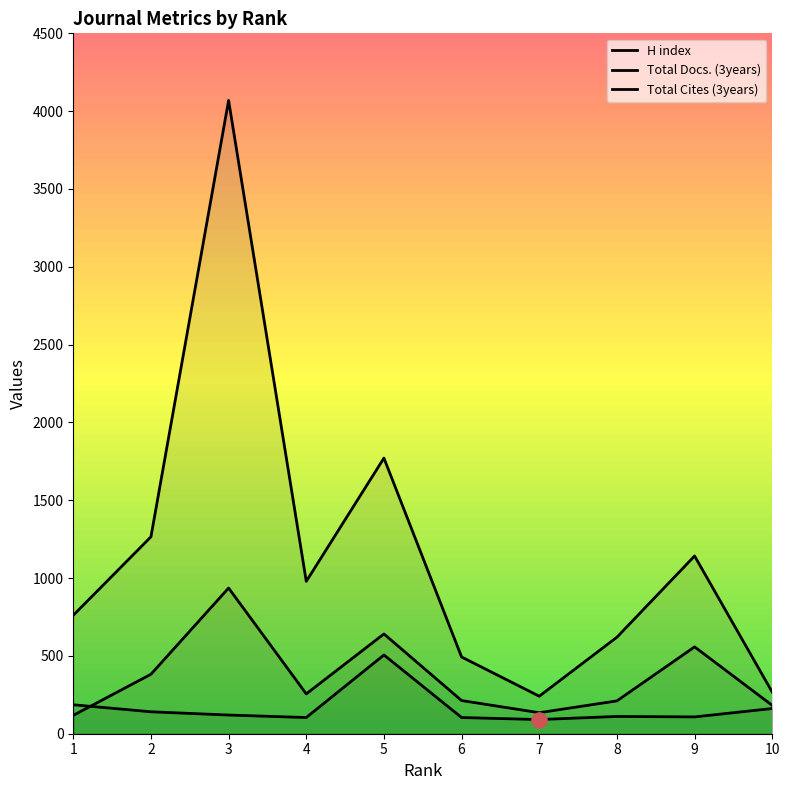

At which category is the sum across all series the highest?

3